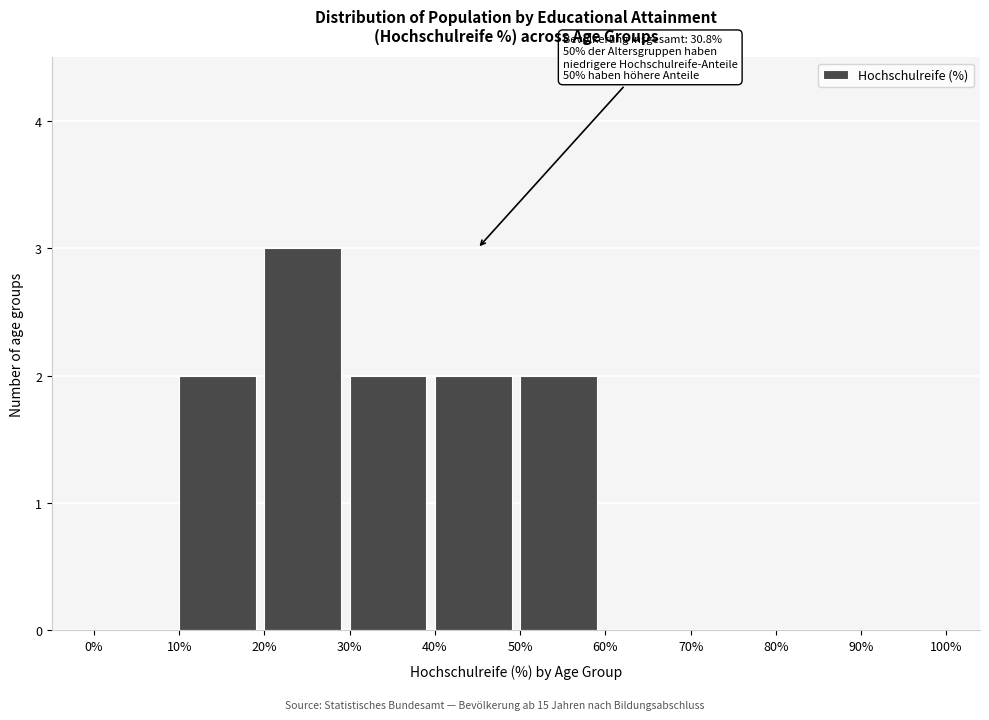

Over which range of the x-axis is the bar tallest?

20% to 30%